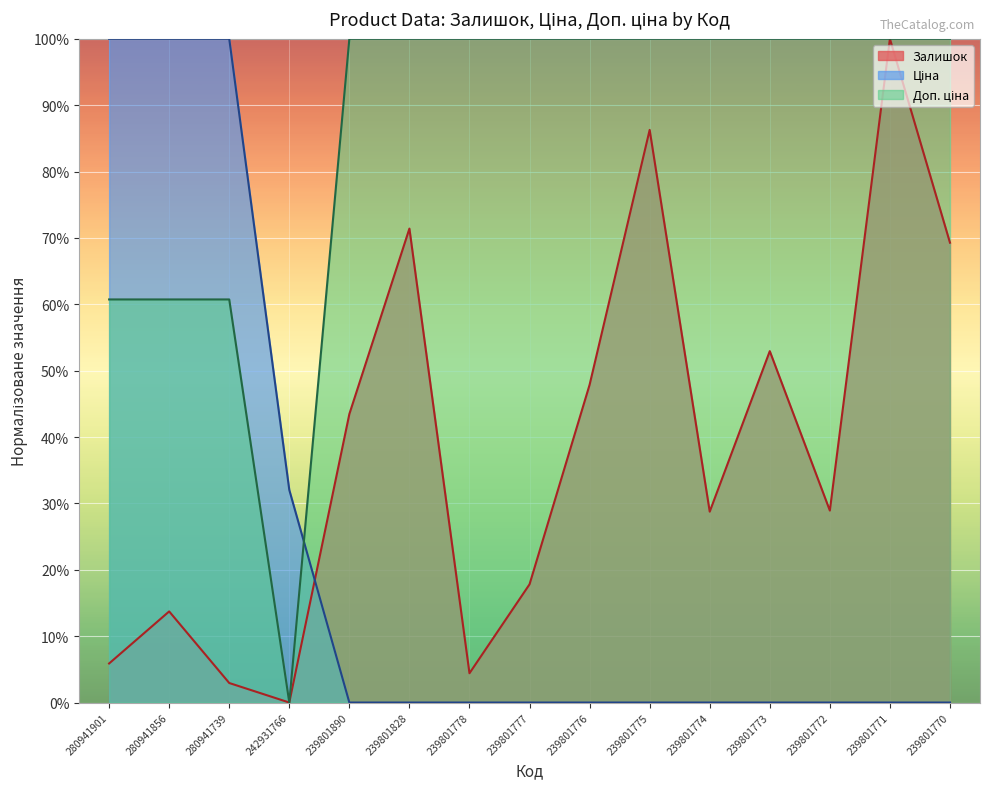

The Залишок series shows 0.9 at 239801775. True or false?

True